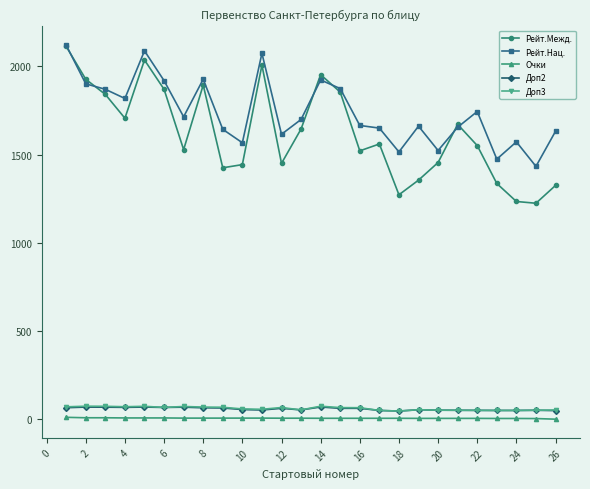

True or false: Очки and Рейт.Нац. intersect in this chart.

False